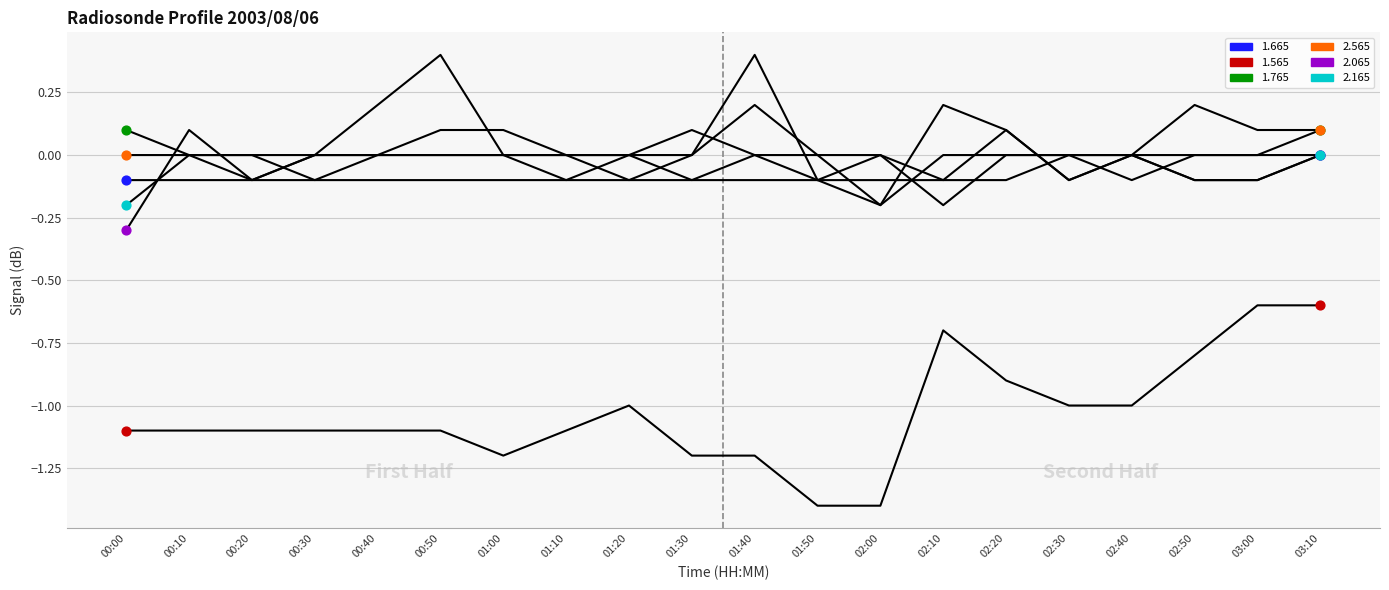

At which category is the sum across all series the highest?

03:10